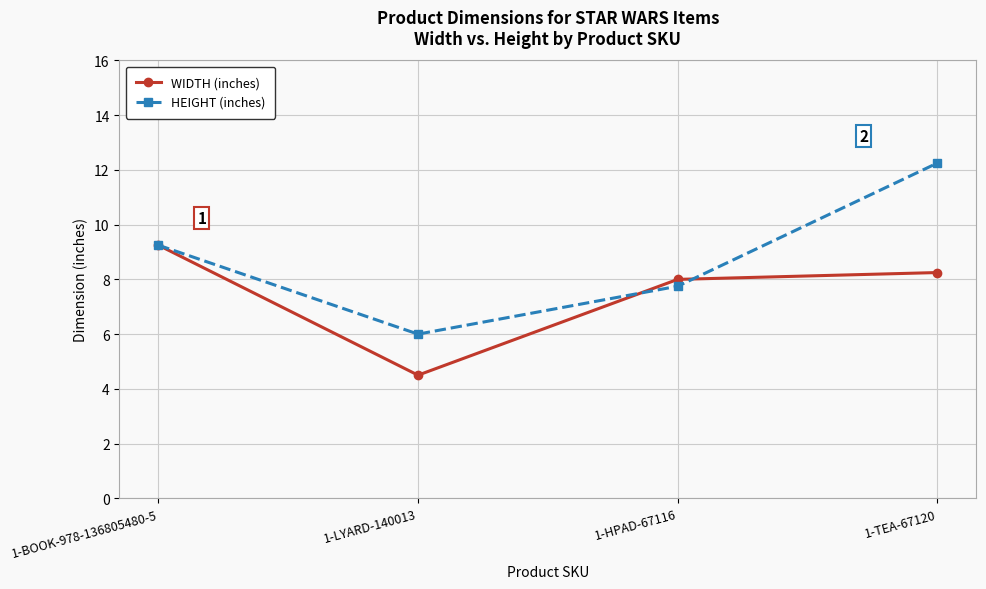

At how many categories does at least one series exceed 7?

3